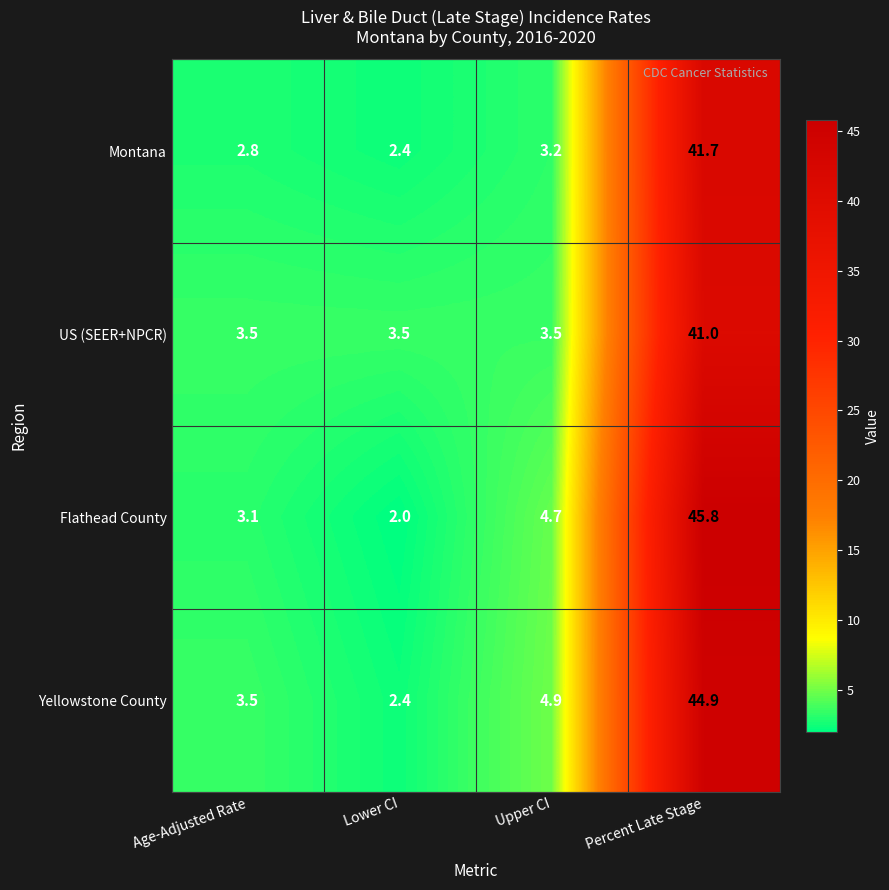

Reading left to right, extract all data points from this chart.

Montana: Age-Adjusted Rate=2.8	Lower CI=2.4	Upper CI=3.2	Percent Late Stage=41.7
US (SEER+NPCR): Age-Adjusted Rate=3.5	Lower CI=3.5	Upper CI=3.5	Percent Late Stage=41.0
Flathead County: Age-Adjusted Rate=3.1	Lower CI=2.0	Upper CI=4.7	Percent Late Stage=45.8
Yellowstone County: Age-Adjusted Rate=3.5	Lower CI=2.4	Upper CI=4.9	Percent Late Stage=44.9